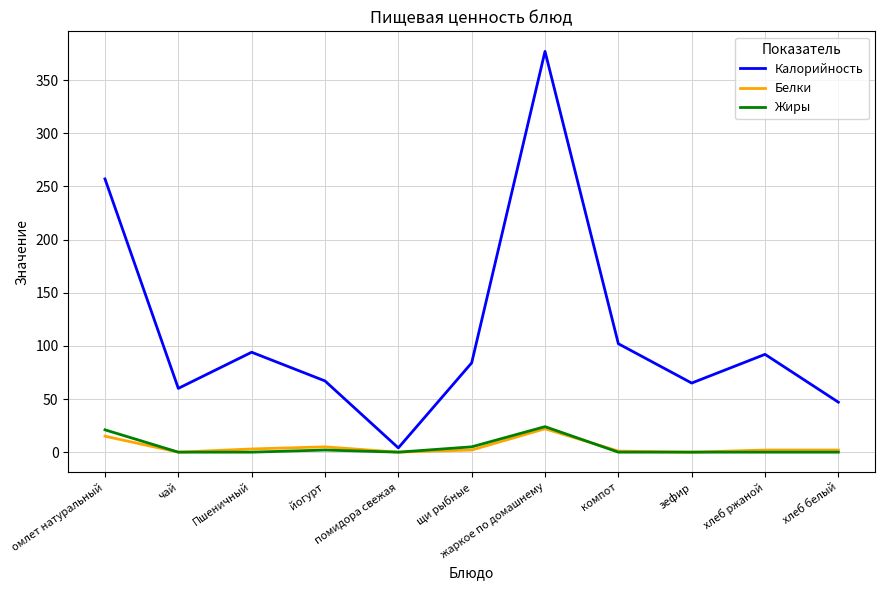

The value of Жиры at компот is -16. True or false?

False